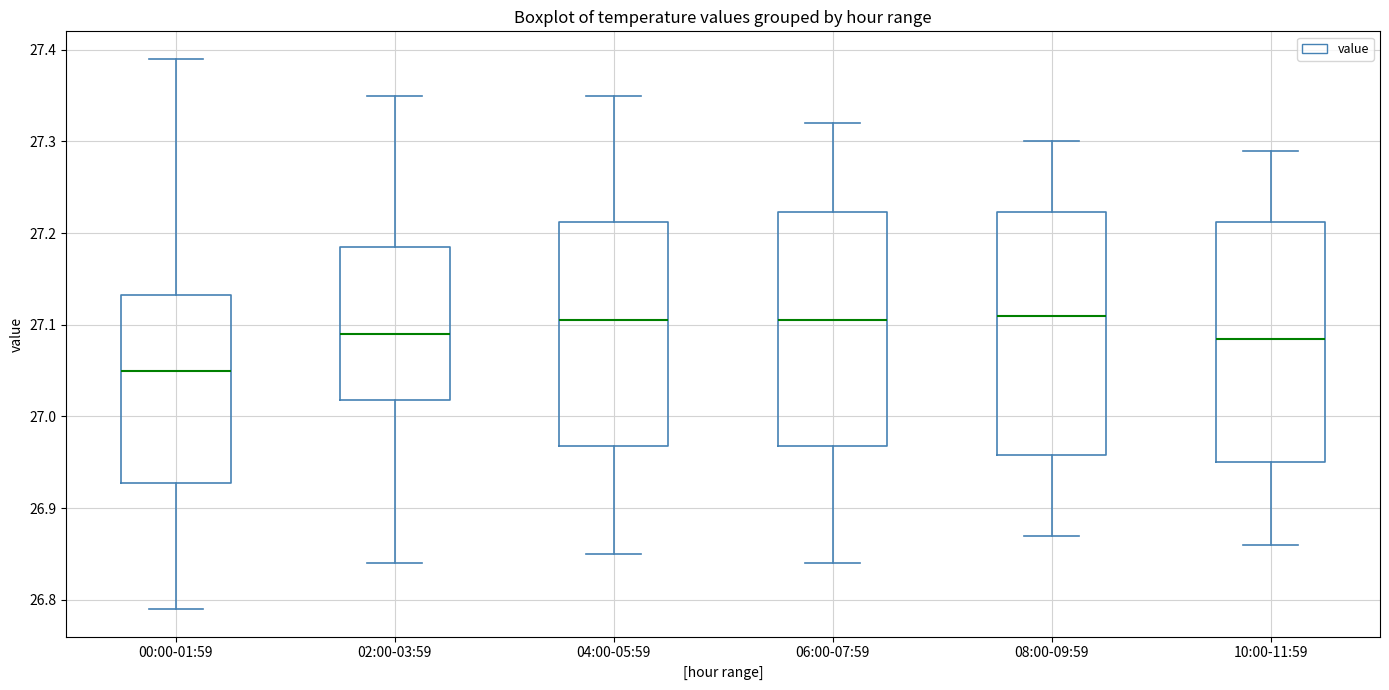

Where does the median line of the box for 08:00-09:59 sit on the y-axis? The values are not printed on the chart, so give them approximately, as read against the axis.

27.11